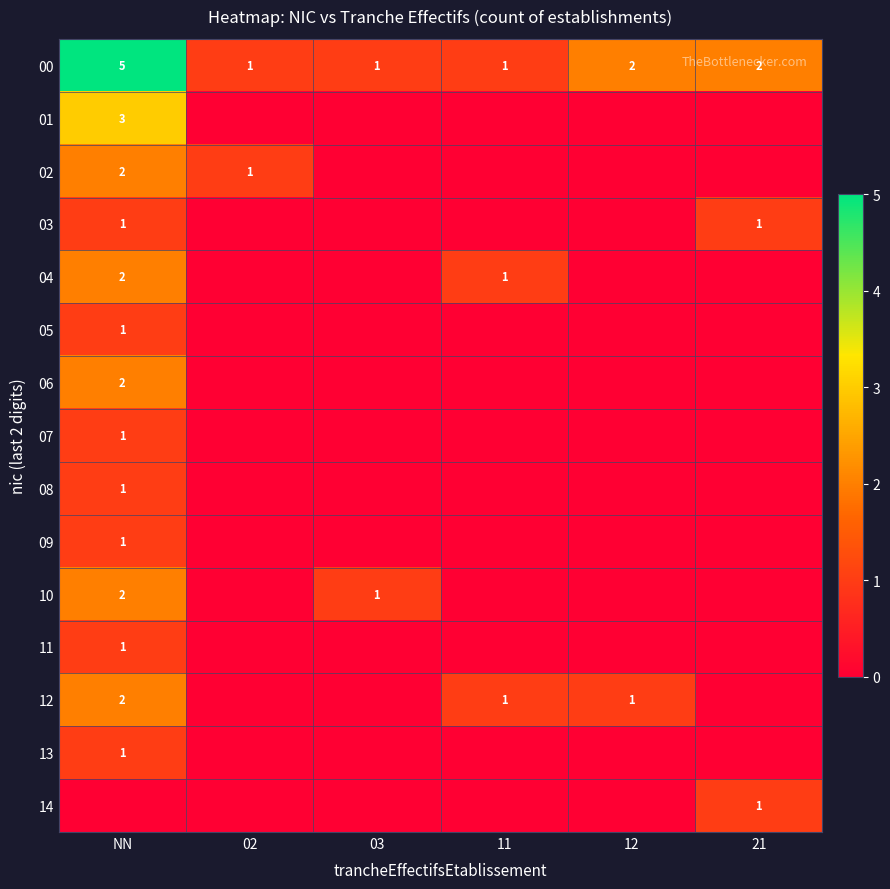

Is it true that 00 equals 2 at 21?

True